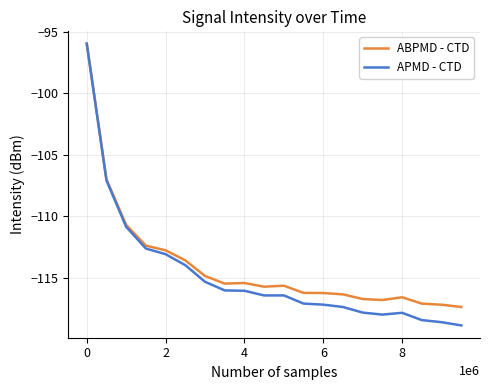

Which series has the largest range (max minus min)?

APMD - CTD